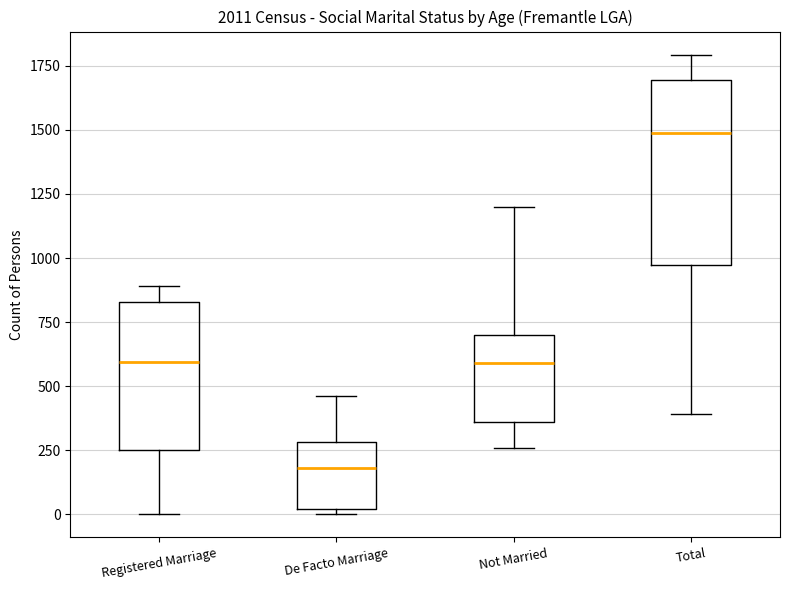

Where is the lower edge of the box for Registered Marriage on the y-axis? The values are not printed on the chart, so give them approximately, as read against the axis.

250